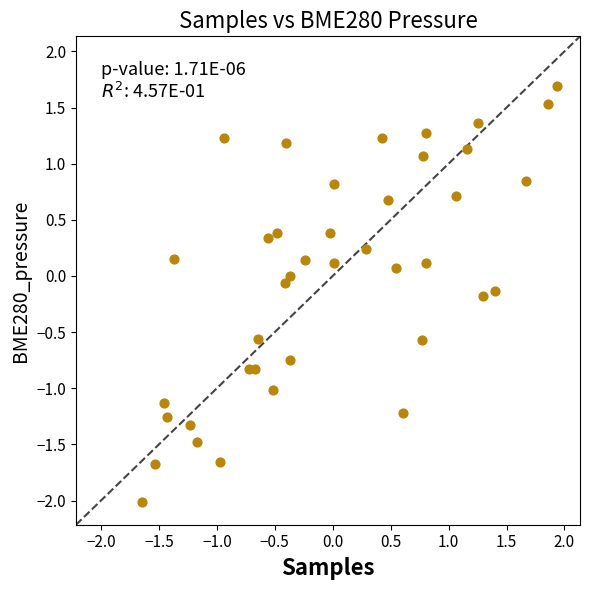

What is the range of X values (max minus min)?

3.6